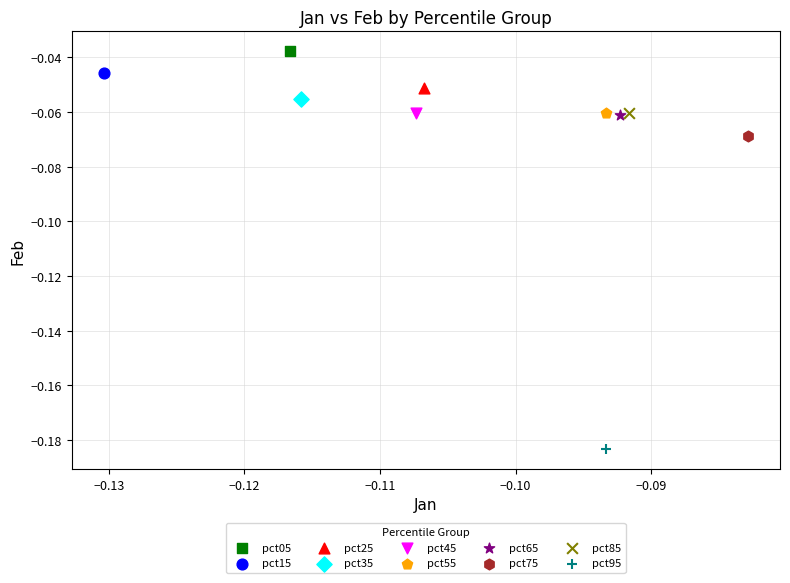

Which series reaches the maximum Y coordinate?

pct05